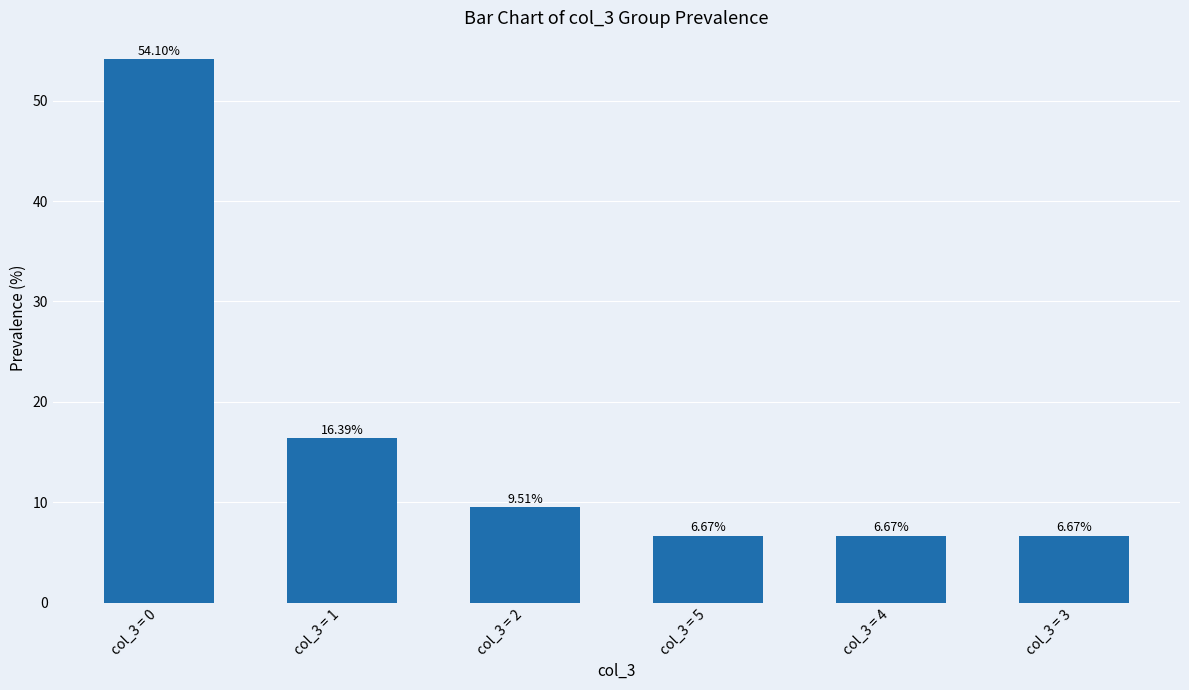

Reading left to right, what are all the values shown in this chart?

54.1	16.4	9.5	6.7	6.7	6.7